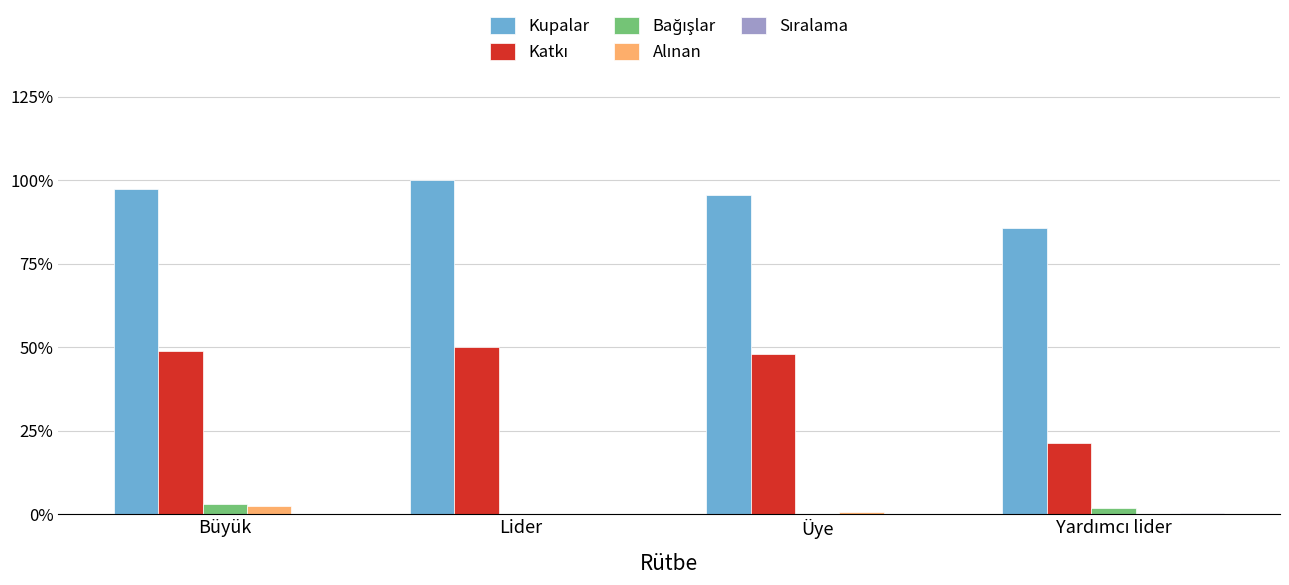

Which series has the largest total across all categories?

Kupalar